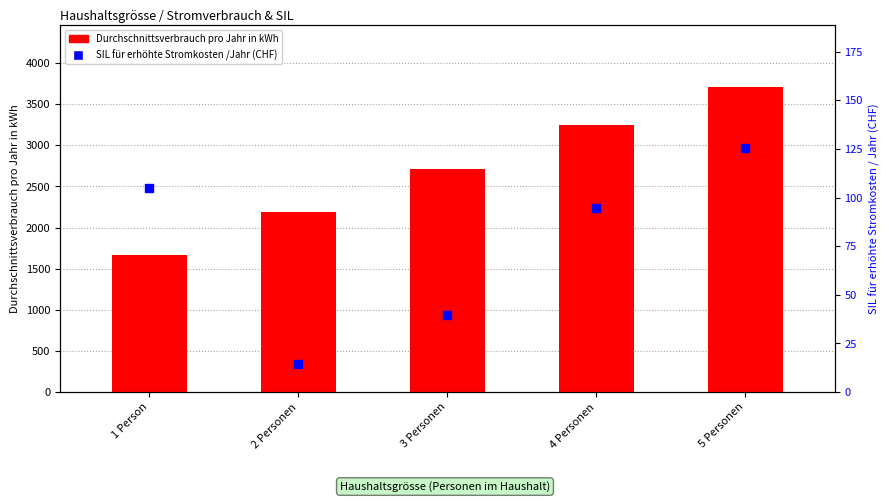

What is the difference between the SIL für erhöhte Stromkosten /Jahr values at 2 Personen and 4 Personen?

80.4